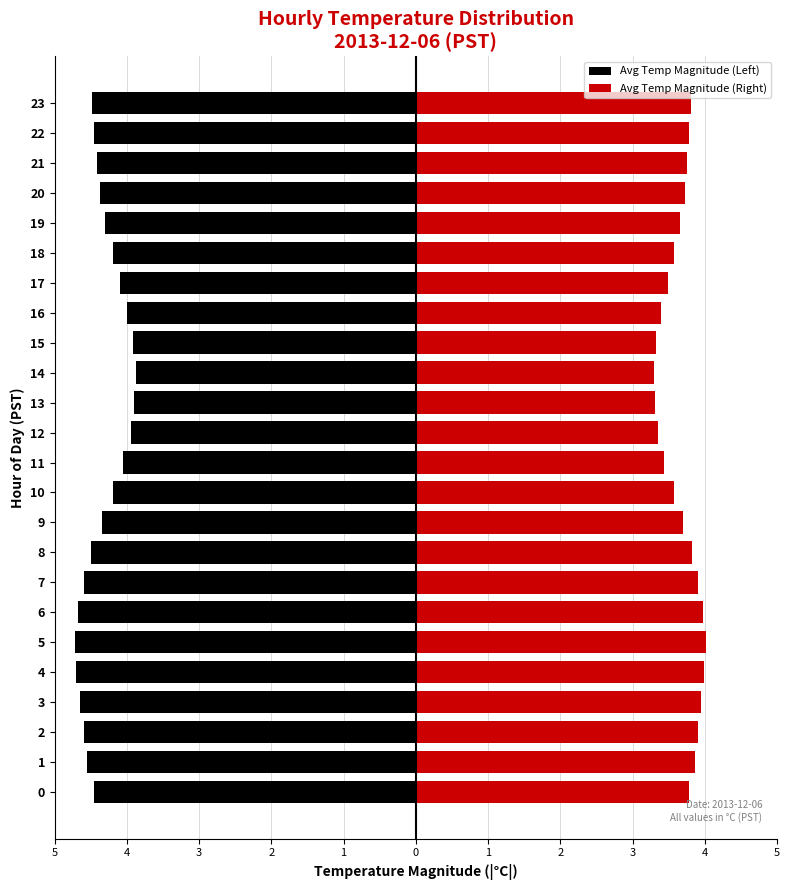

What is the lowest value of the Avg Temp Magnitude (Left) series?

-4.7